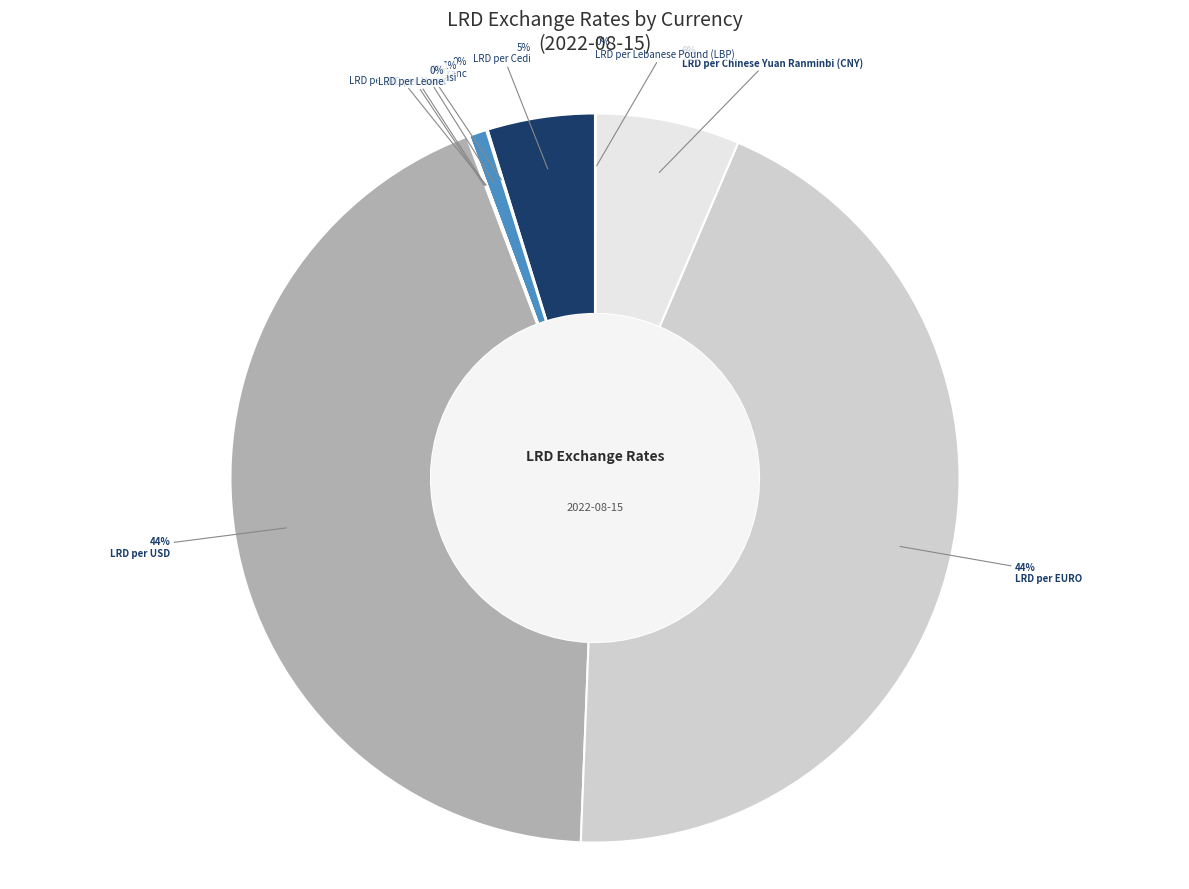

Which category has the biggest portion of the pie?

LRD per EURO